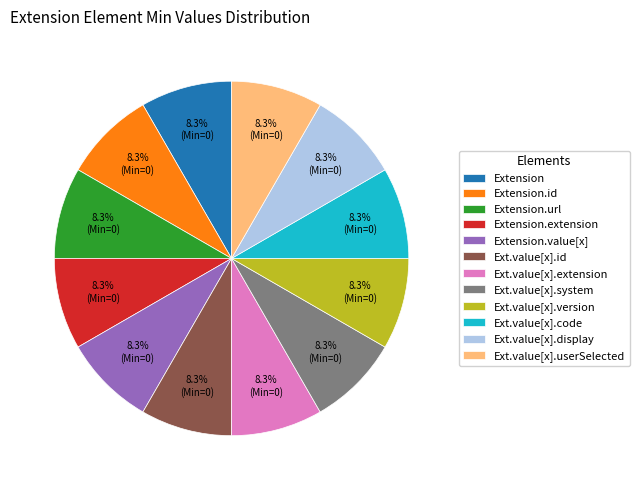

Do Extension.extension and Extension.value[x] together represent more than half of the pie?

No